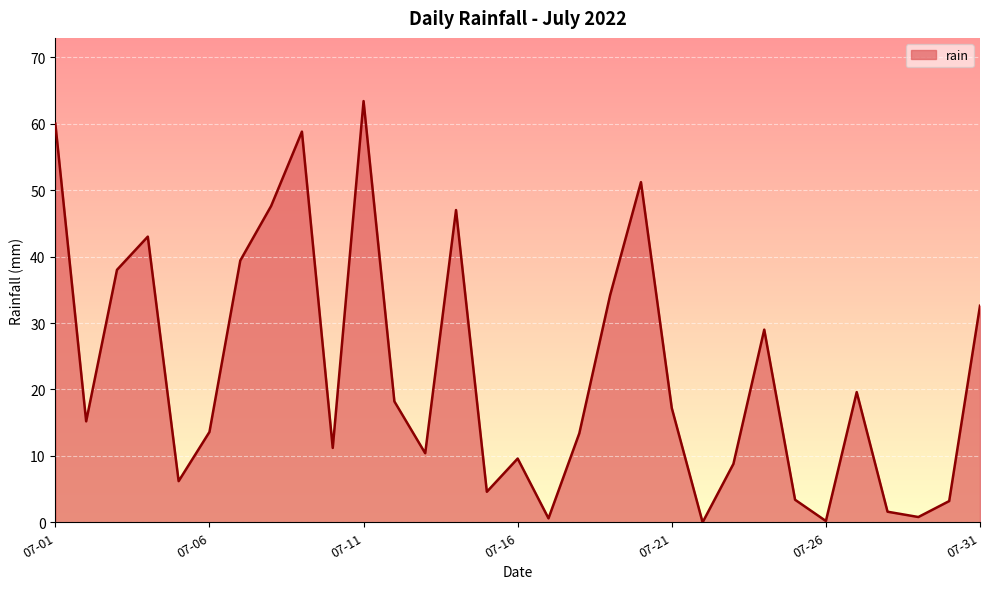

What is the maximum value shown in the chart?

63.4